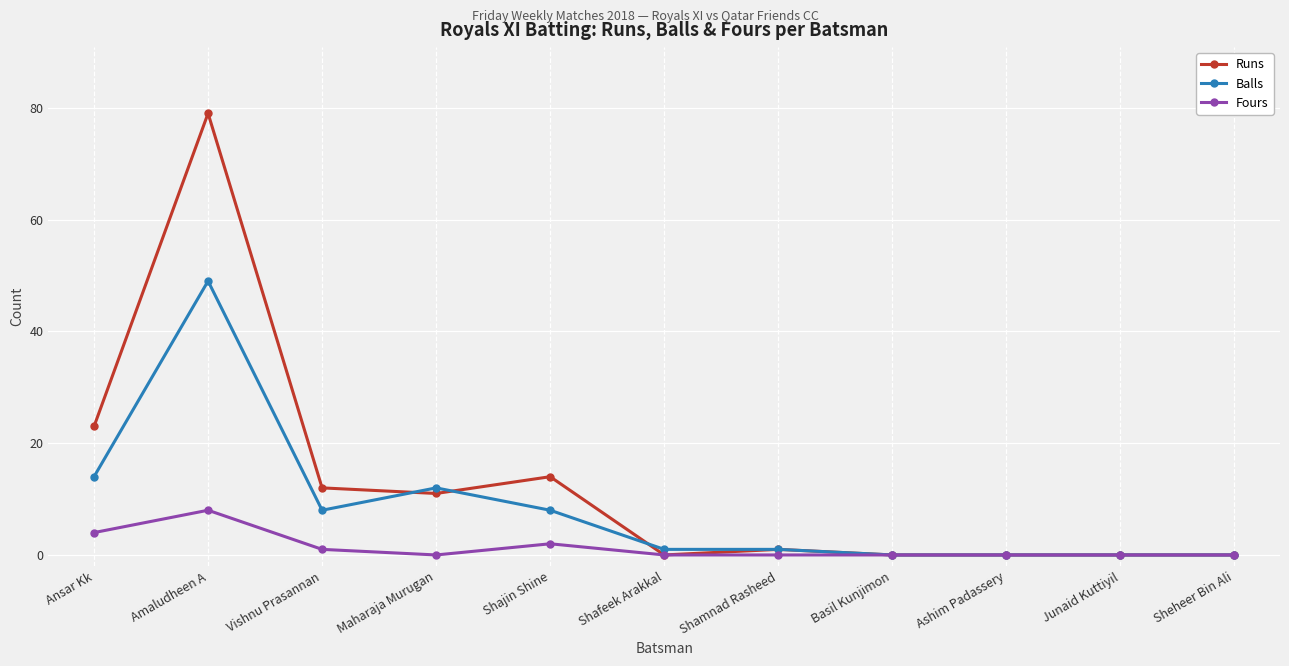

What are all the series names shown in the legend?

Runs, Balls, Fours